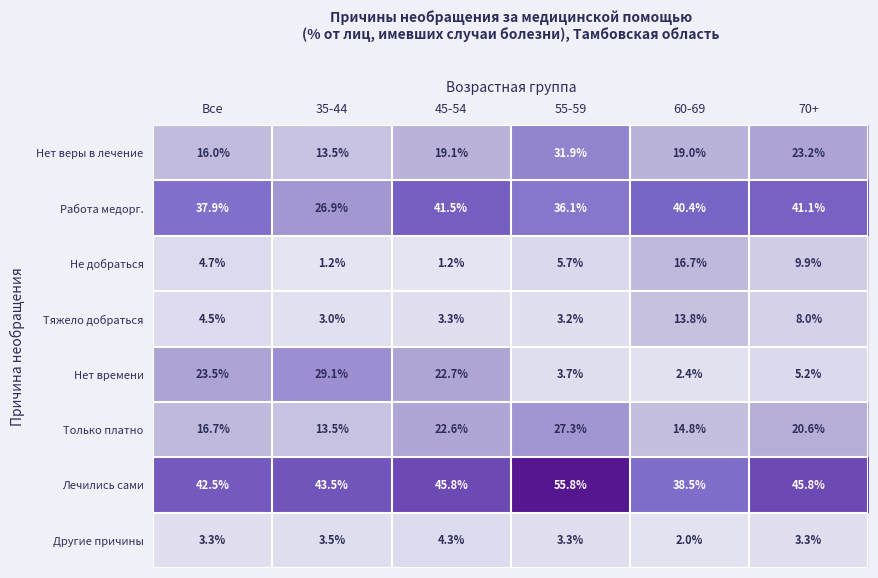

True or false: Нет времени has a value of 17.5 at 35-44.

False